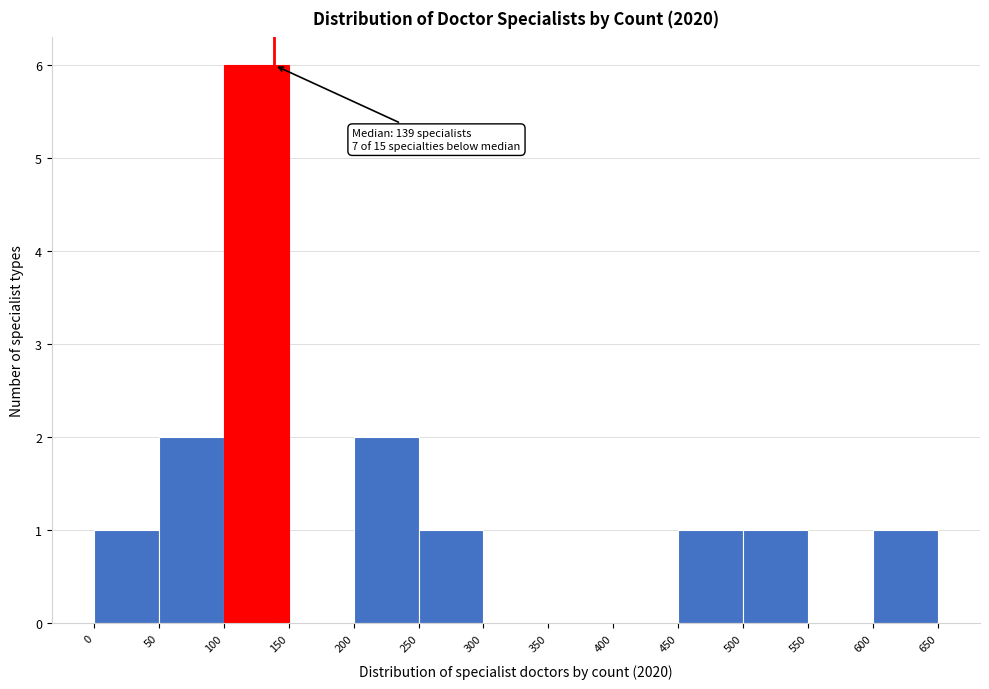

Over which range of the x-axis is the bar tallest?

100 to 150